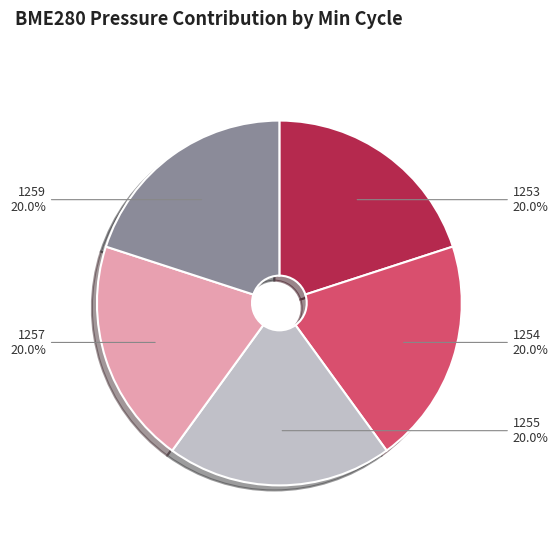

Approximately how many times larger is the value at 1253 compared to 1257?

1.0